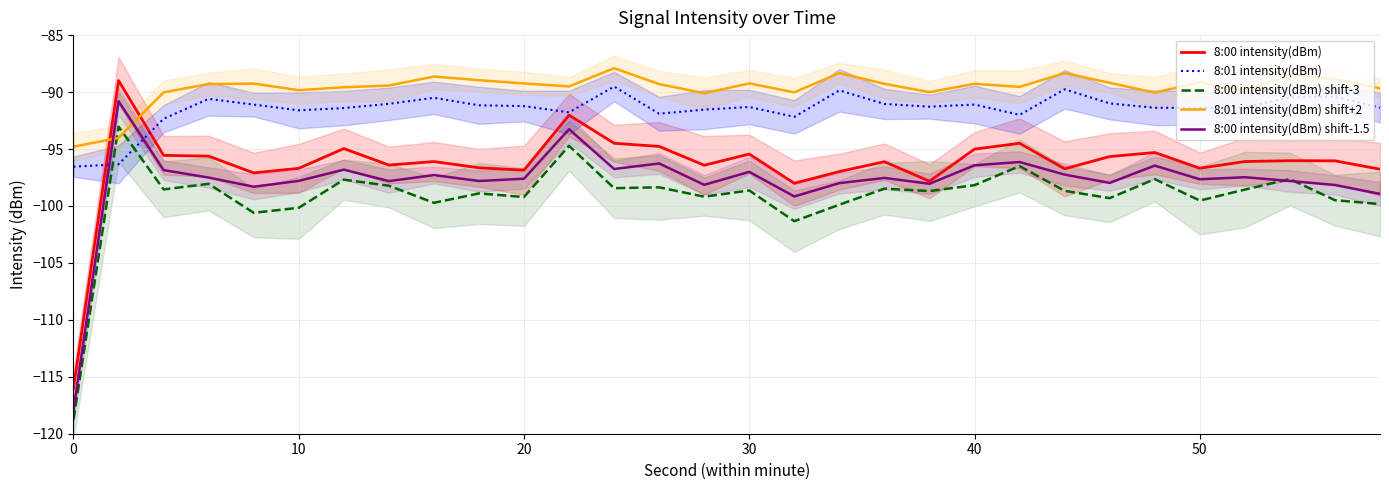

Read the 8:01 intensity(dBm) shift+2 value at 40.

-89.3